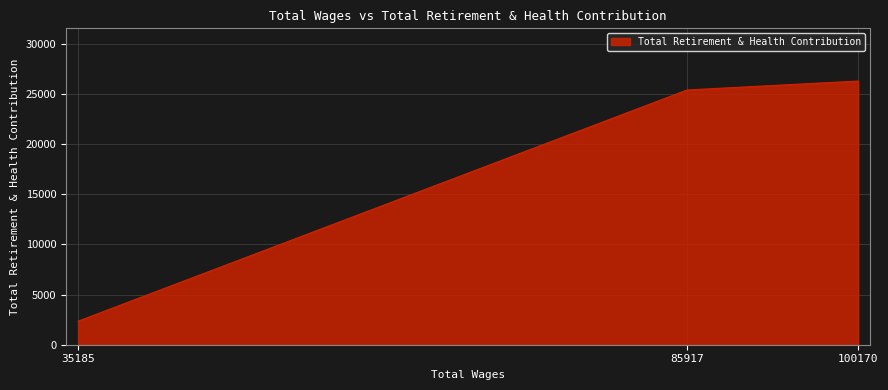

Rank the categories by value from highest to lowest.

100170, 85917, 35185